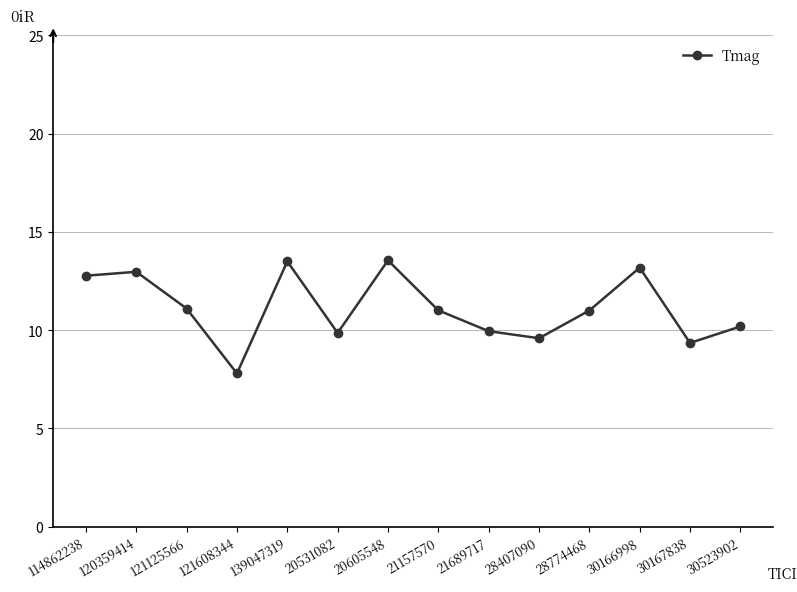

What is the sum of the values at 20605548 and 114862238?

26.3